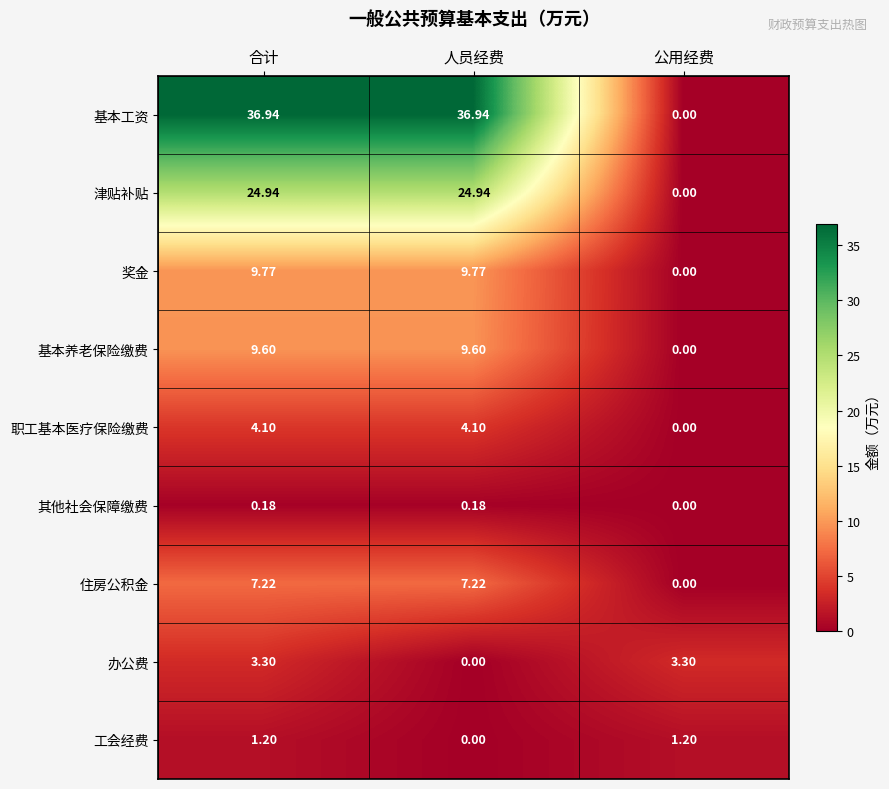

At how many categories does at least one series exceed 36?

2